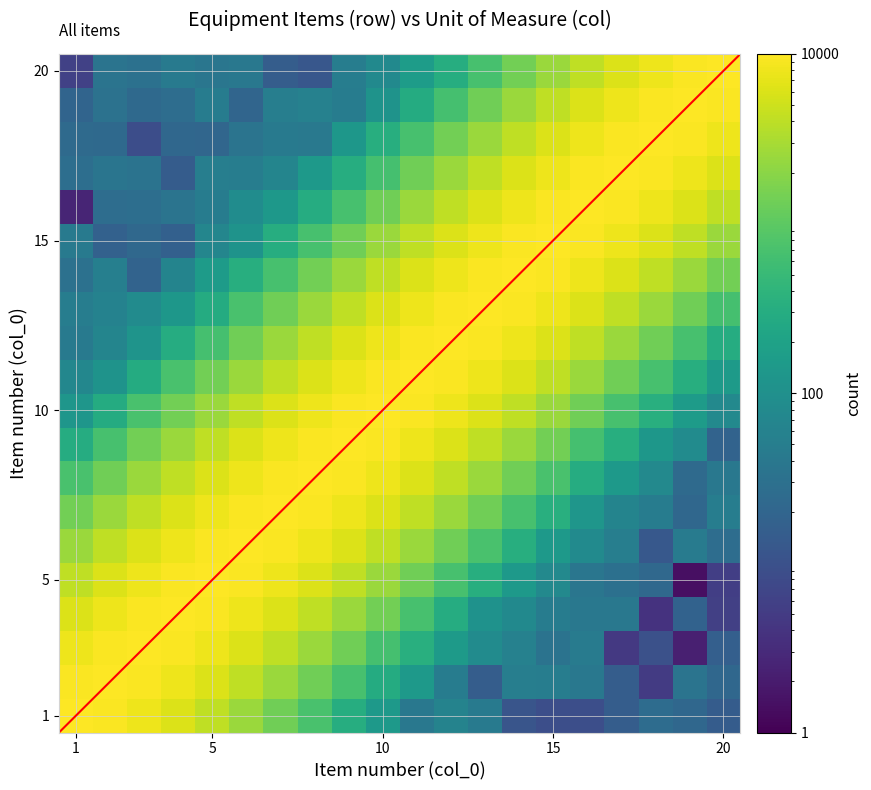

How many data points does each series have?

20